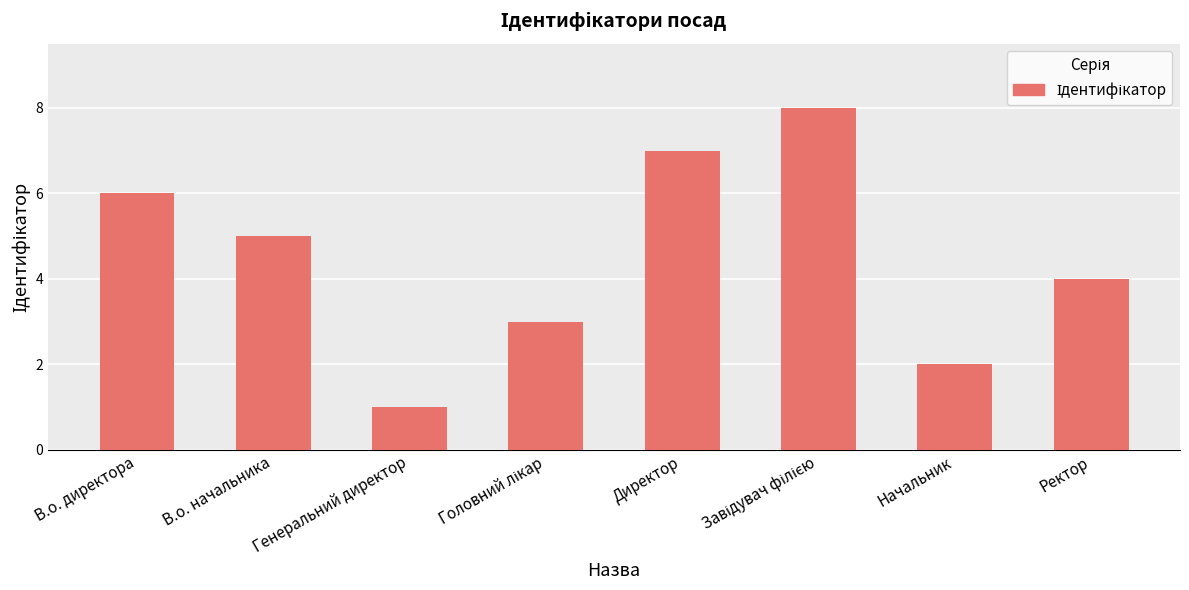

How many bars are there in total?

8